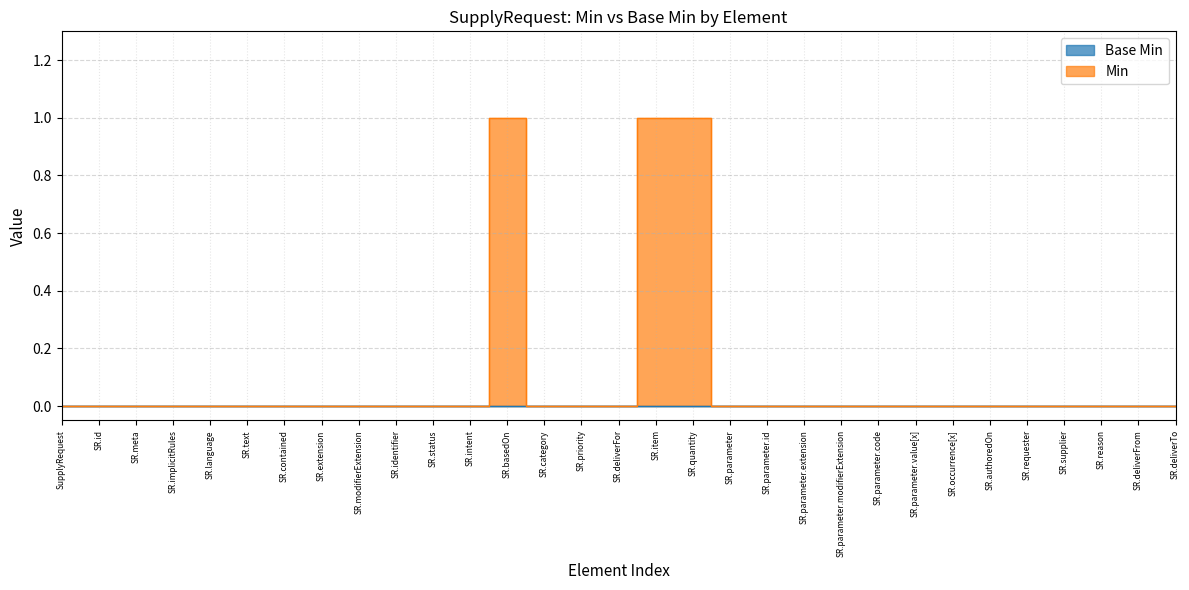

Is it true that the value at SR.item is 0?

False